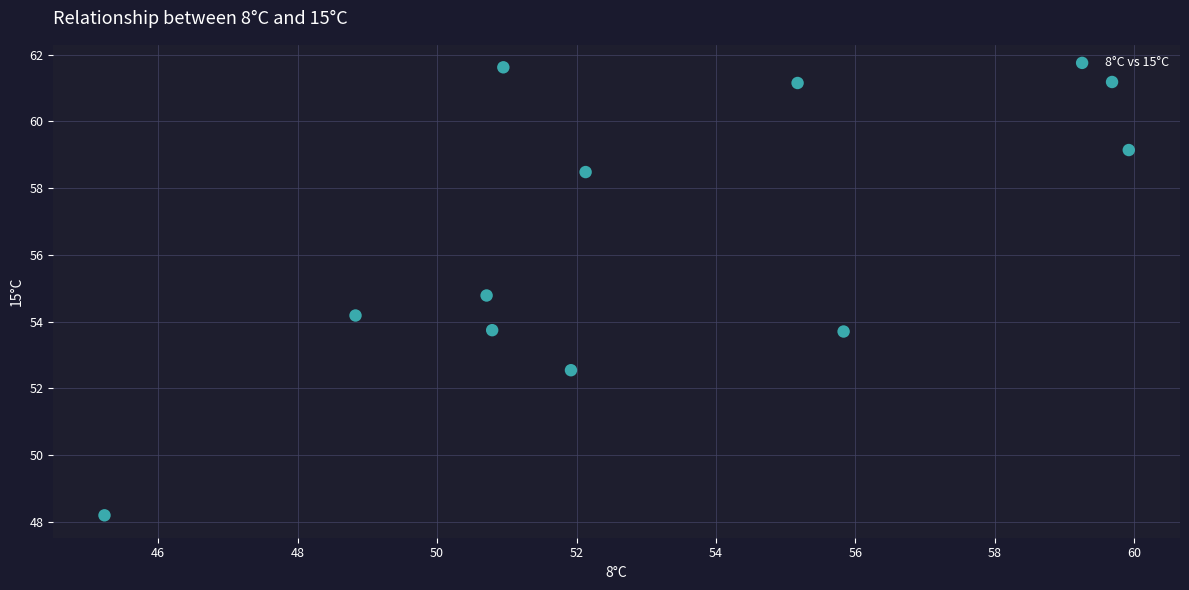

What is the range of Y values (max minus min)?

13.4